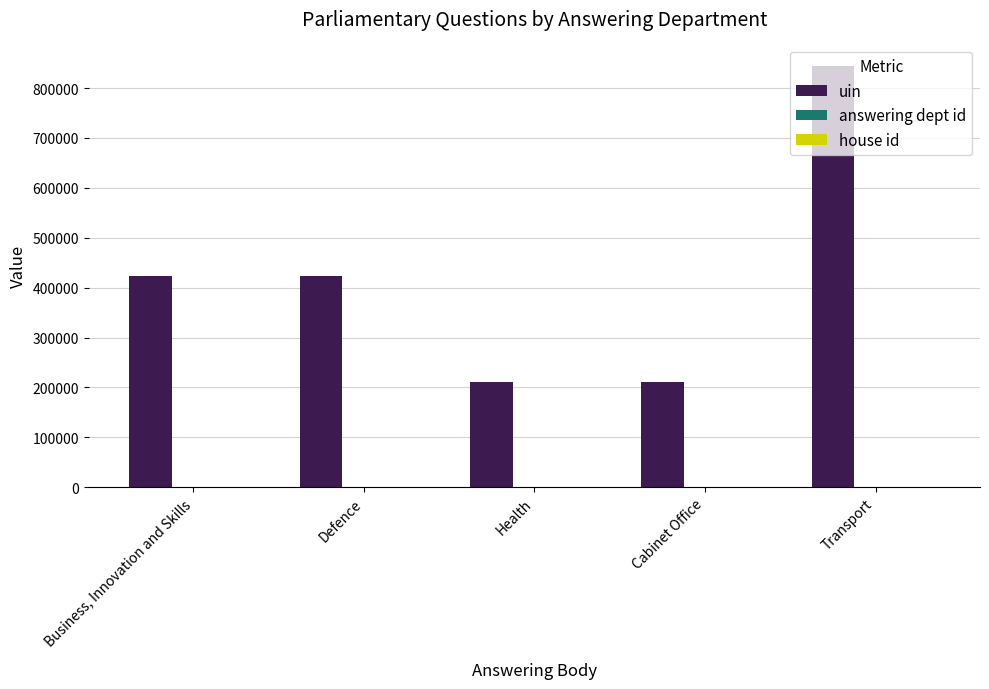

How many distinct data groups are displayed?

3